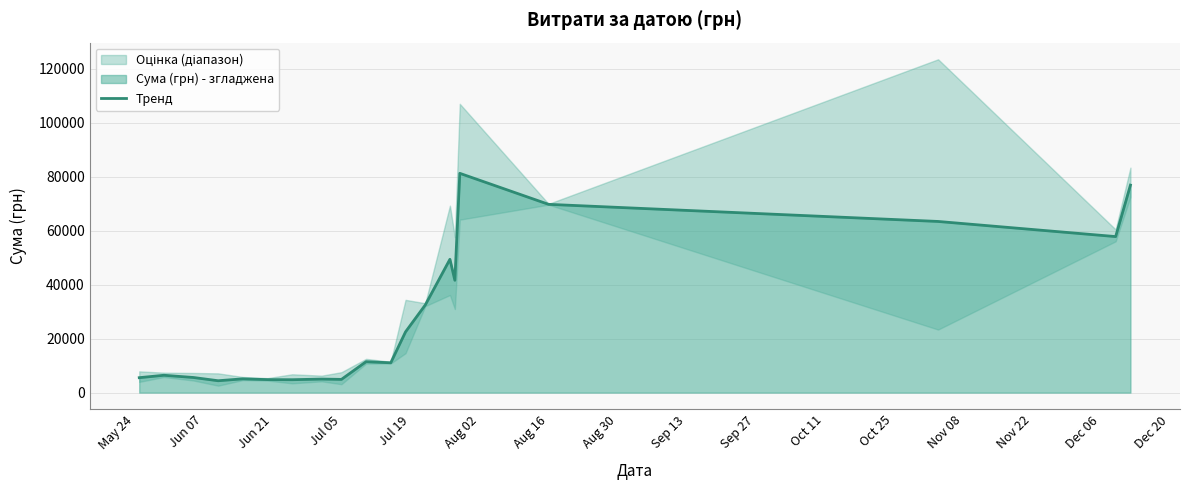

Reading left to right, extract all data points from this chart.

5533.3	6425.0	5600.0	4400.0	5100.0	4820.0	4780.0	5020.0	4900.0	11460.8	11045.3	22505.9	32460.4	49381.2	41602.2	81219.7	69731.1	63392.8	57789.9	76850.2